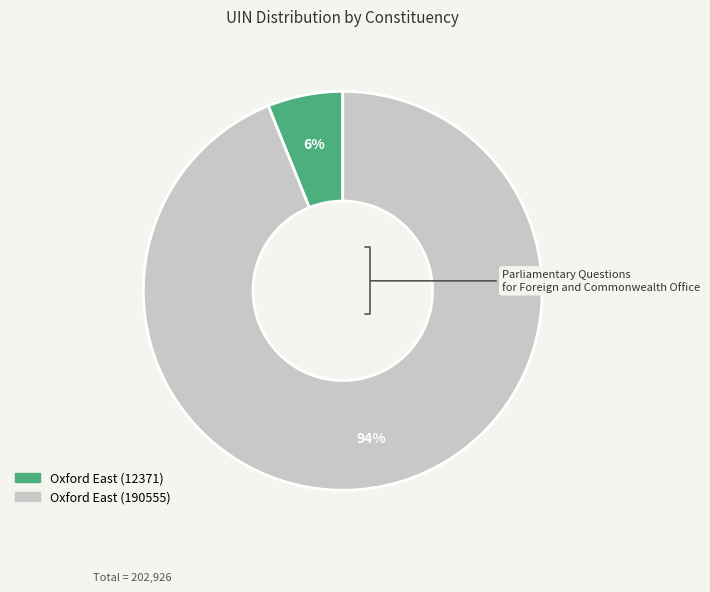

To the nearest percent, what is the combined percentage of Oxford East (12371) and Oxford East (190555)?

100%